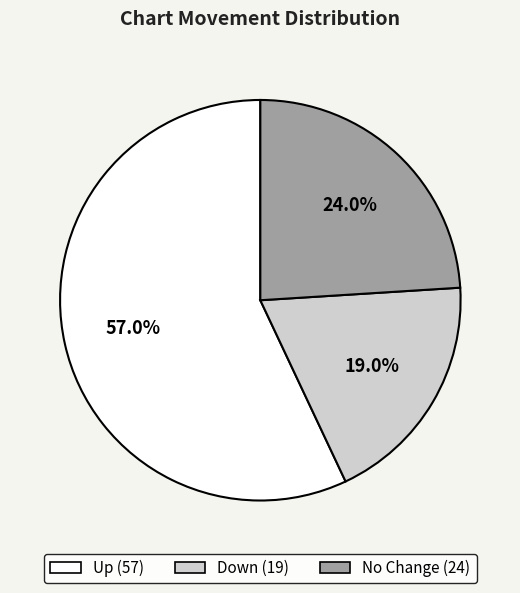

Is there any slice that represents more than half of the pie?

Yes